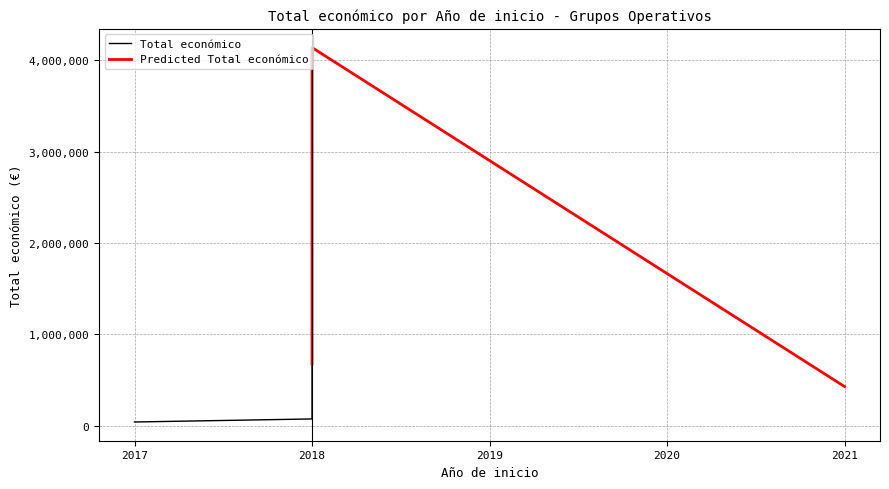

Where is the first local maximum?

2018